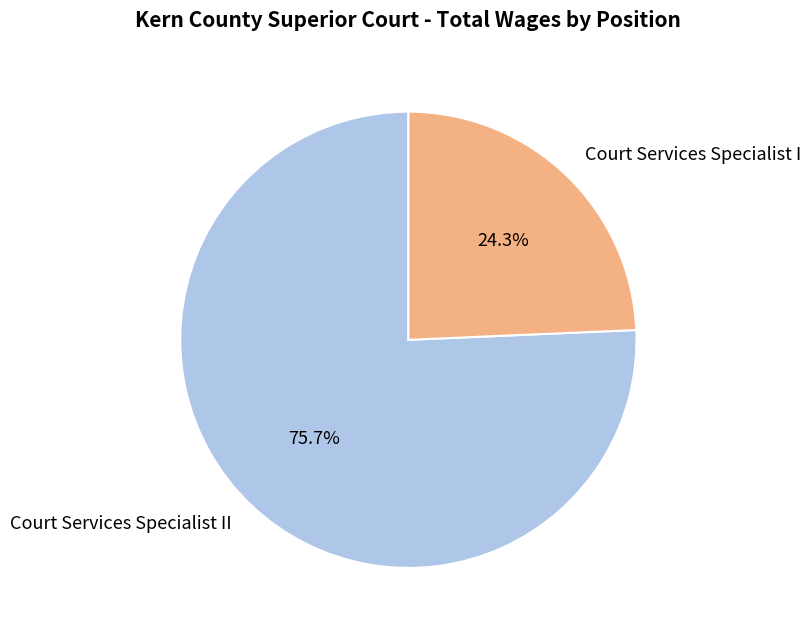

Which slice is the smallest?

Court Services Specialist I